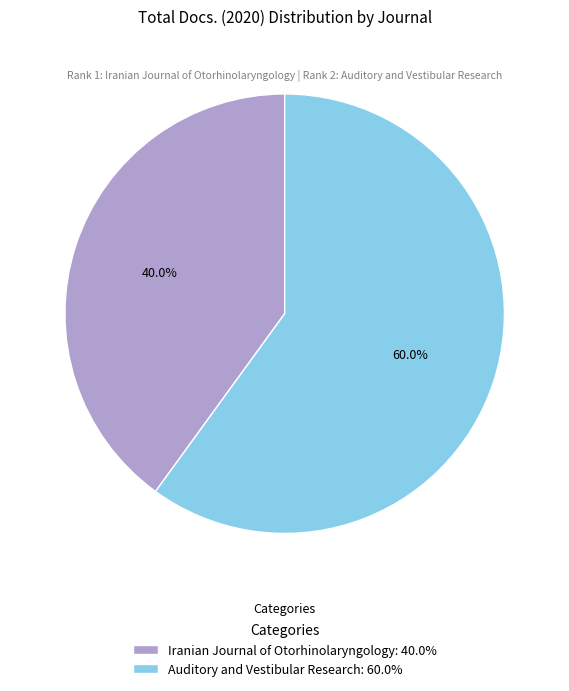

Which category has the smallest portion of the pie?

Iranian Journal of Otorhinolaryngology